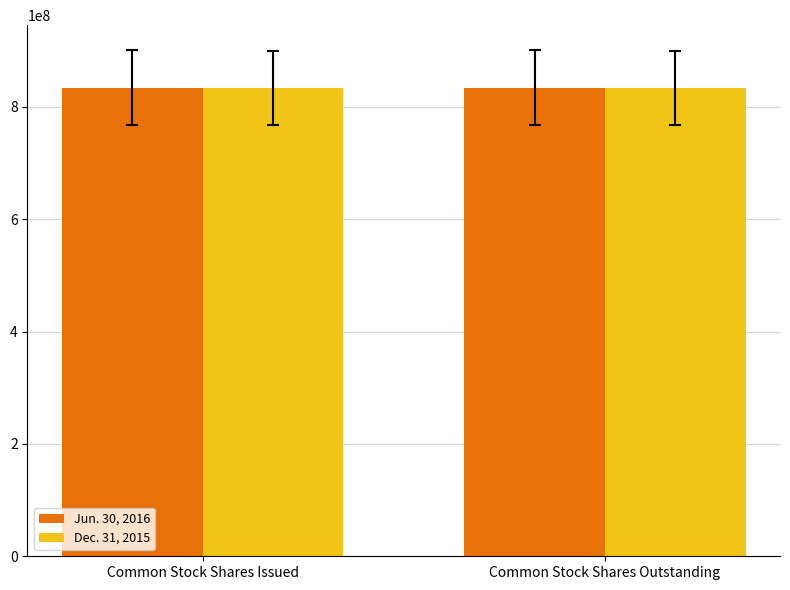

How many distinct data groups are displayed?

2